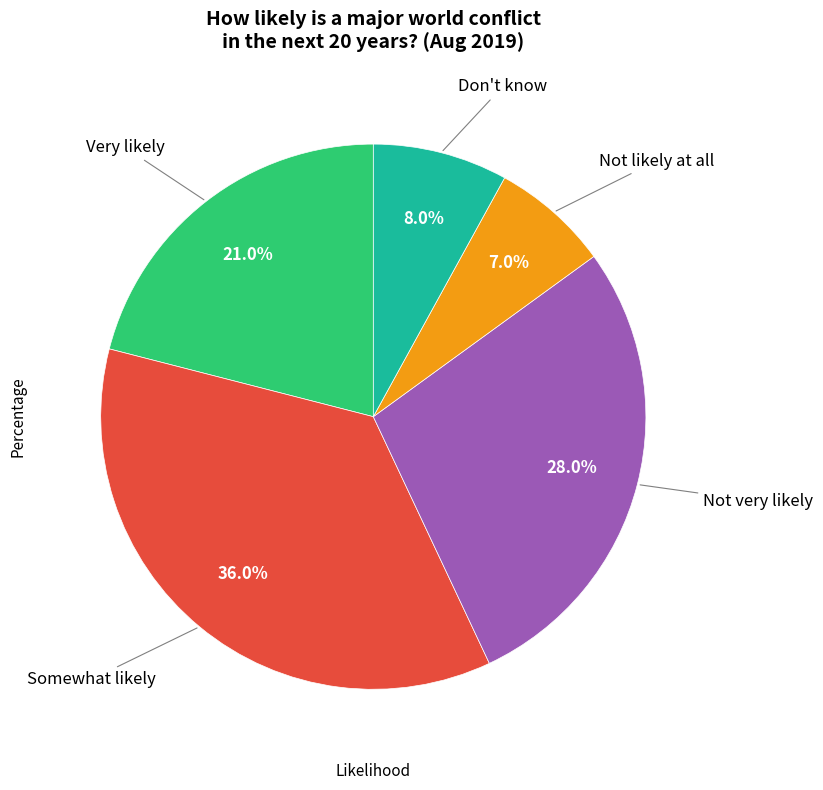

How many slices are in this pie chart?

5